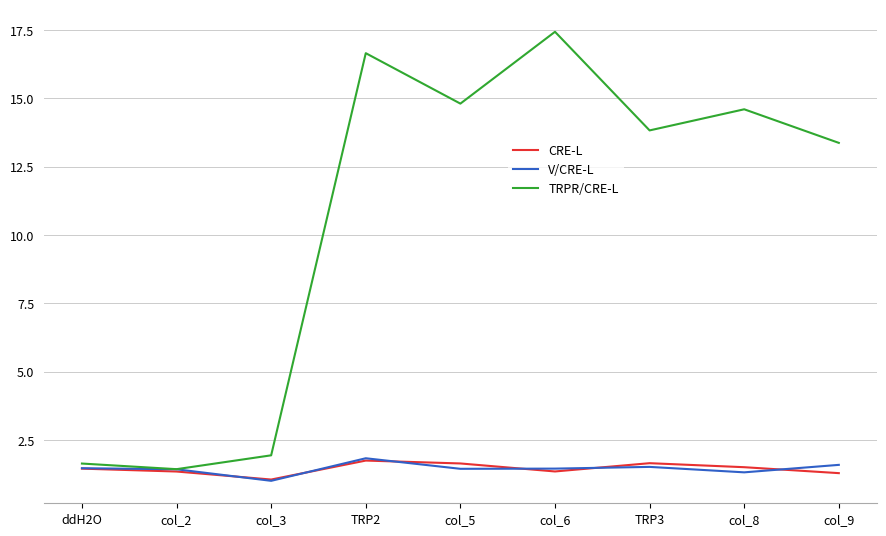

Between col_2 and col_9, which series saw the biggest shift?

TRPR/CRE-L